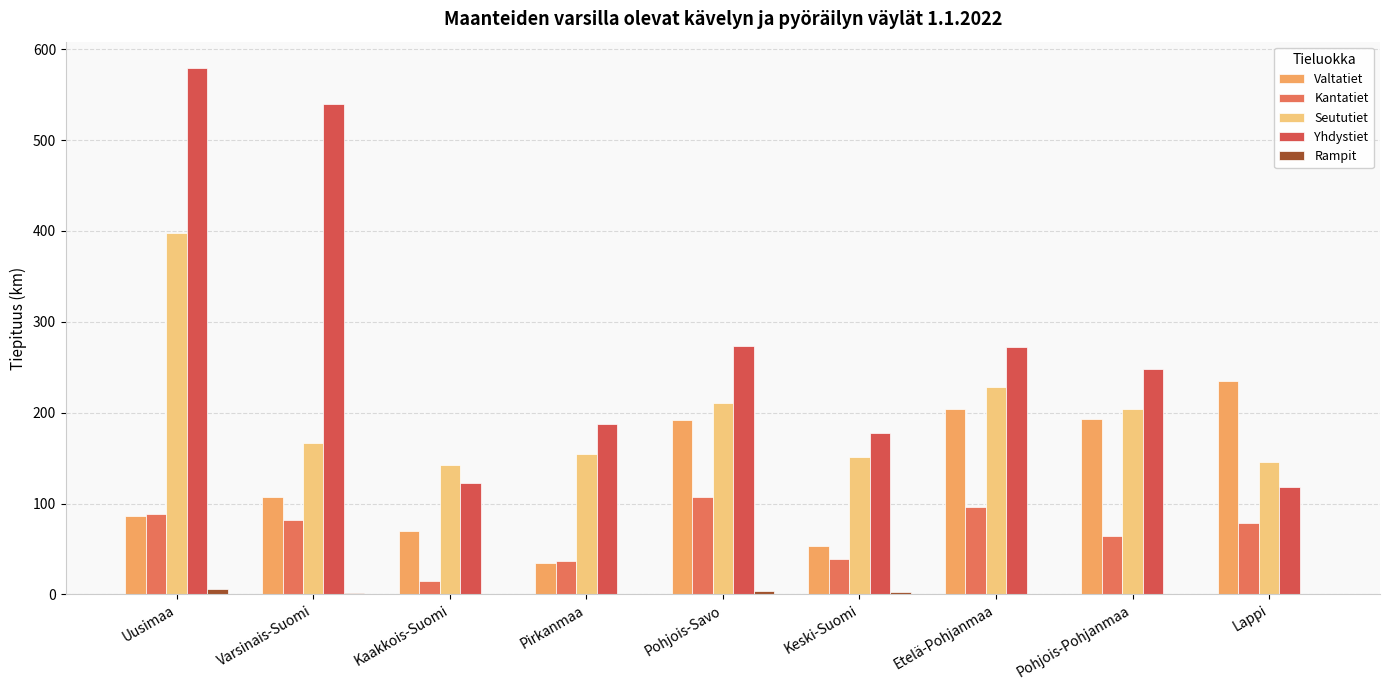

Count the number of data series in this chart.

5